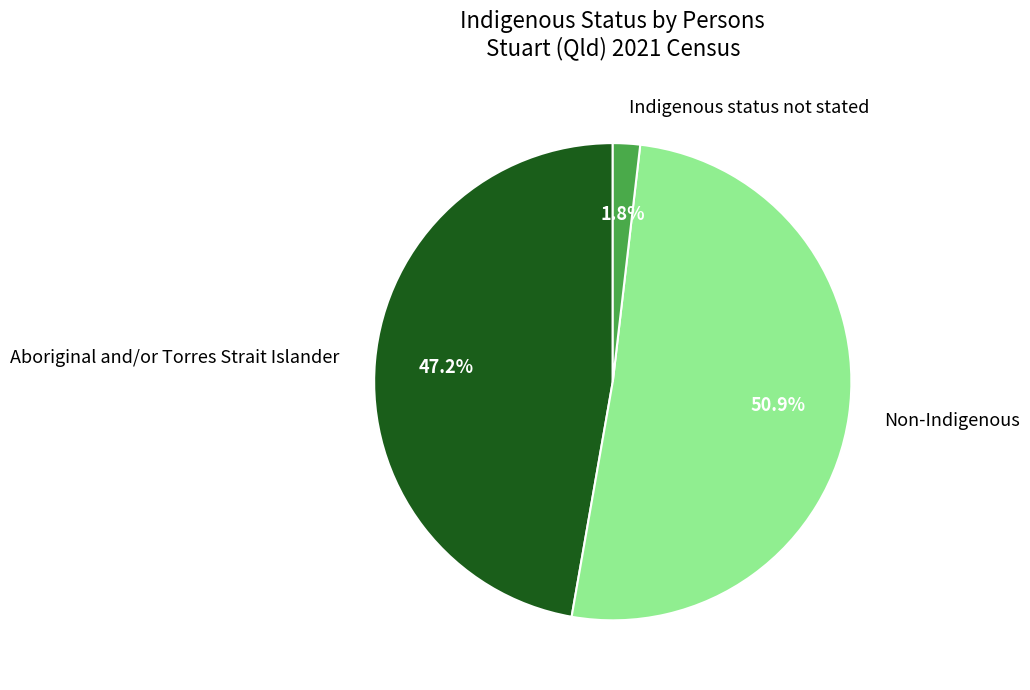

Which category has the smallest portion of the pie?

Indigenous status not stated